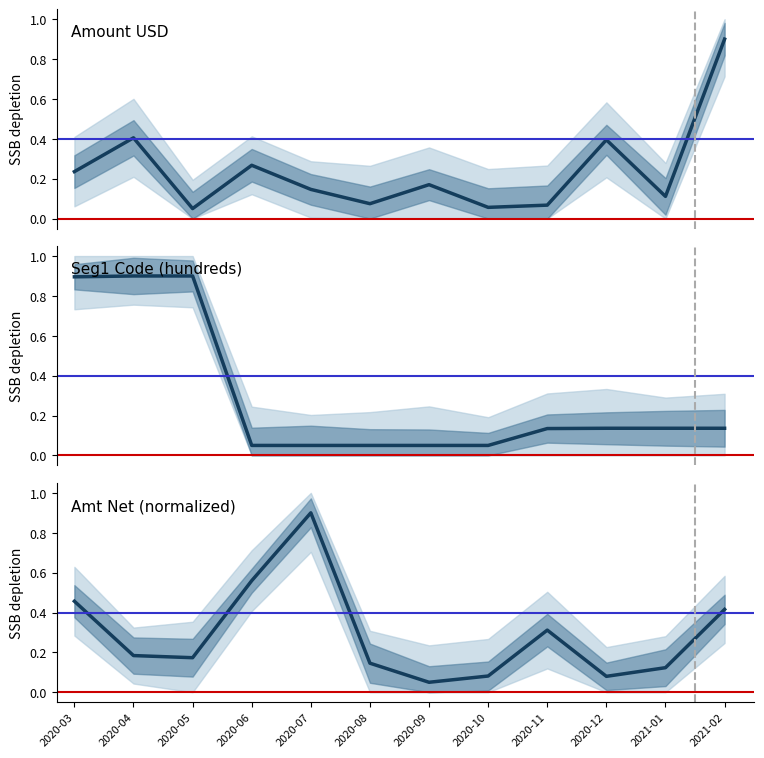

What is the label of the 4th point from the right?

2020-11